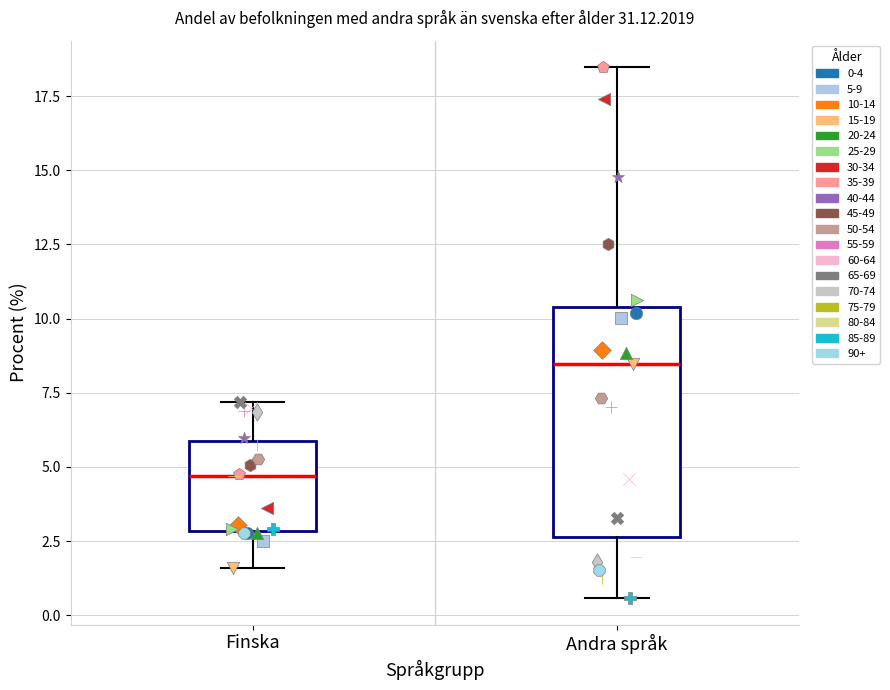

Which box is the tallest, from its lower edge to its upper edge?

Andra språk